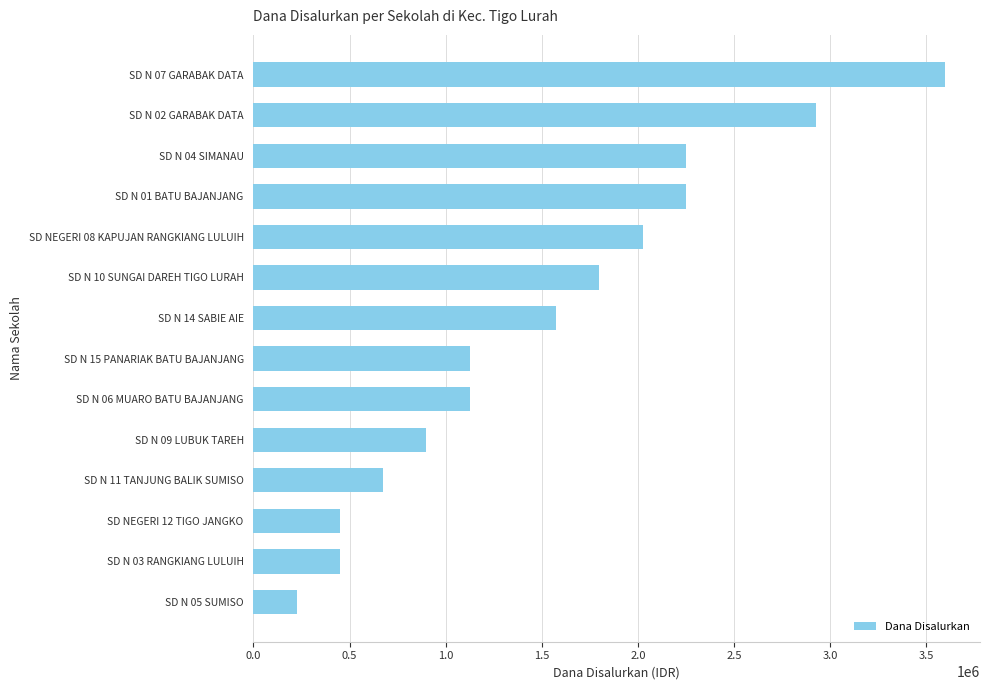

How many series are shown in this chart?

1